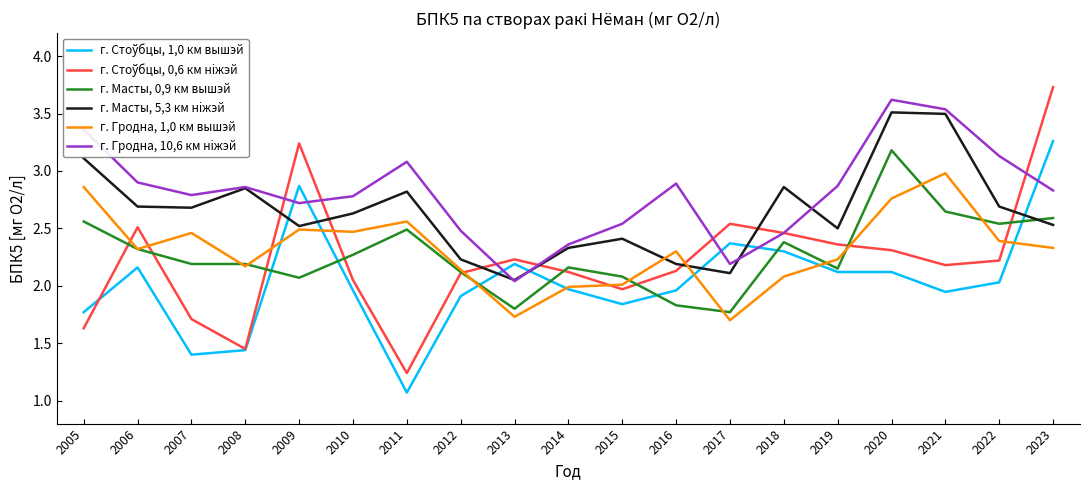

What is the maximum value for г. Гродна, 1,0 км вышэй?

3.0